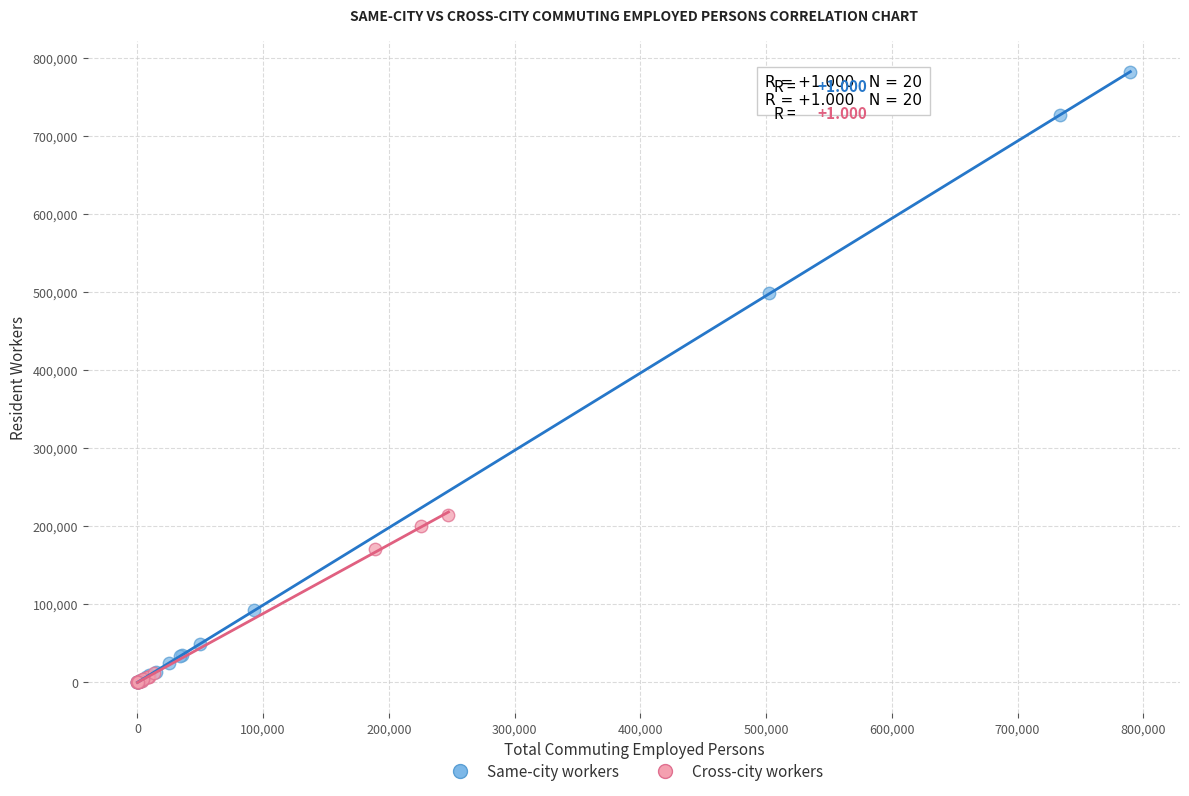

Which series contains the highest Y value?

Same-city workers